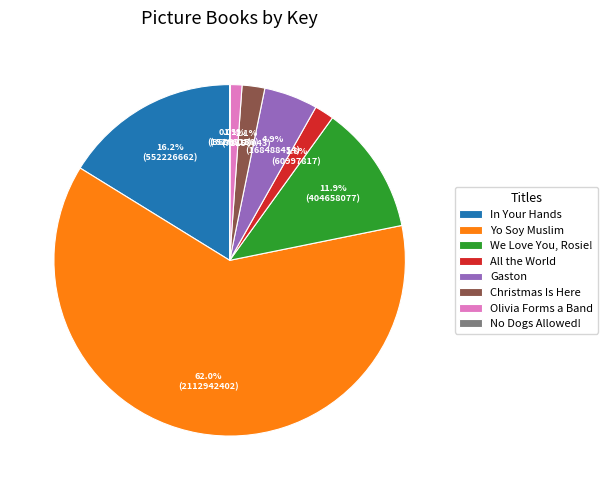

Which slice is the largest?

Yo Soy Muslim